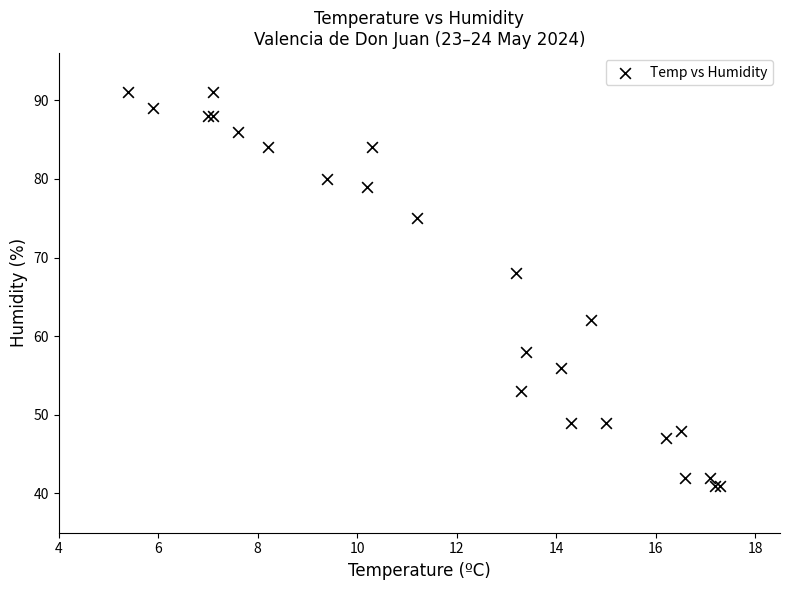

What Y value in the scatter plot is closest to 66?

68